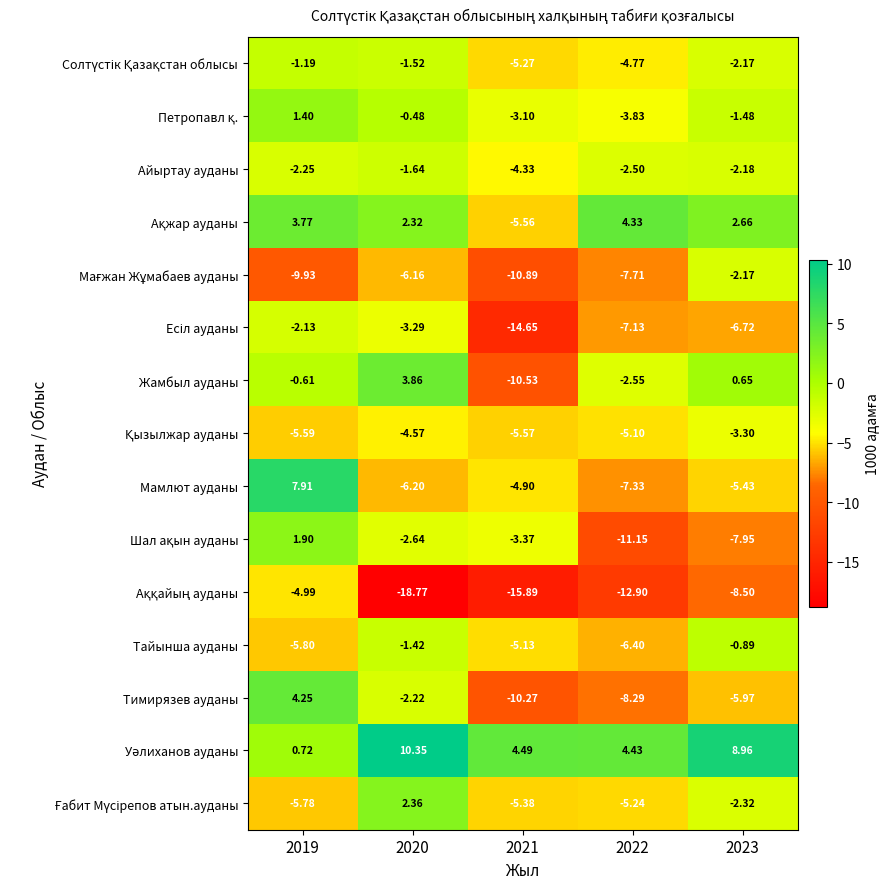

Which series has the largest range (max minus min)?

Мамлют ауданы